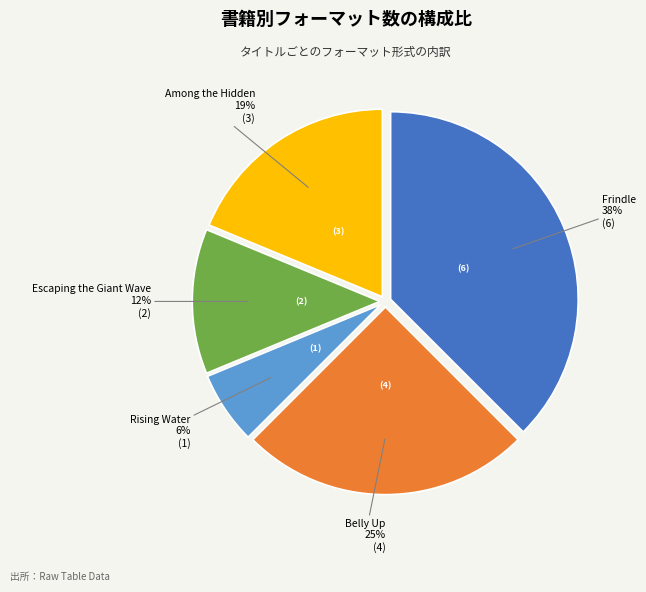

Is there a majority slice in this chart?

No